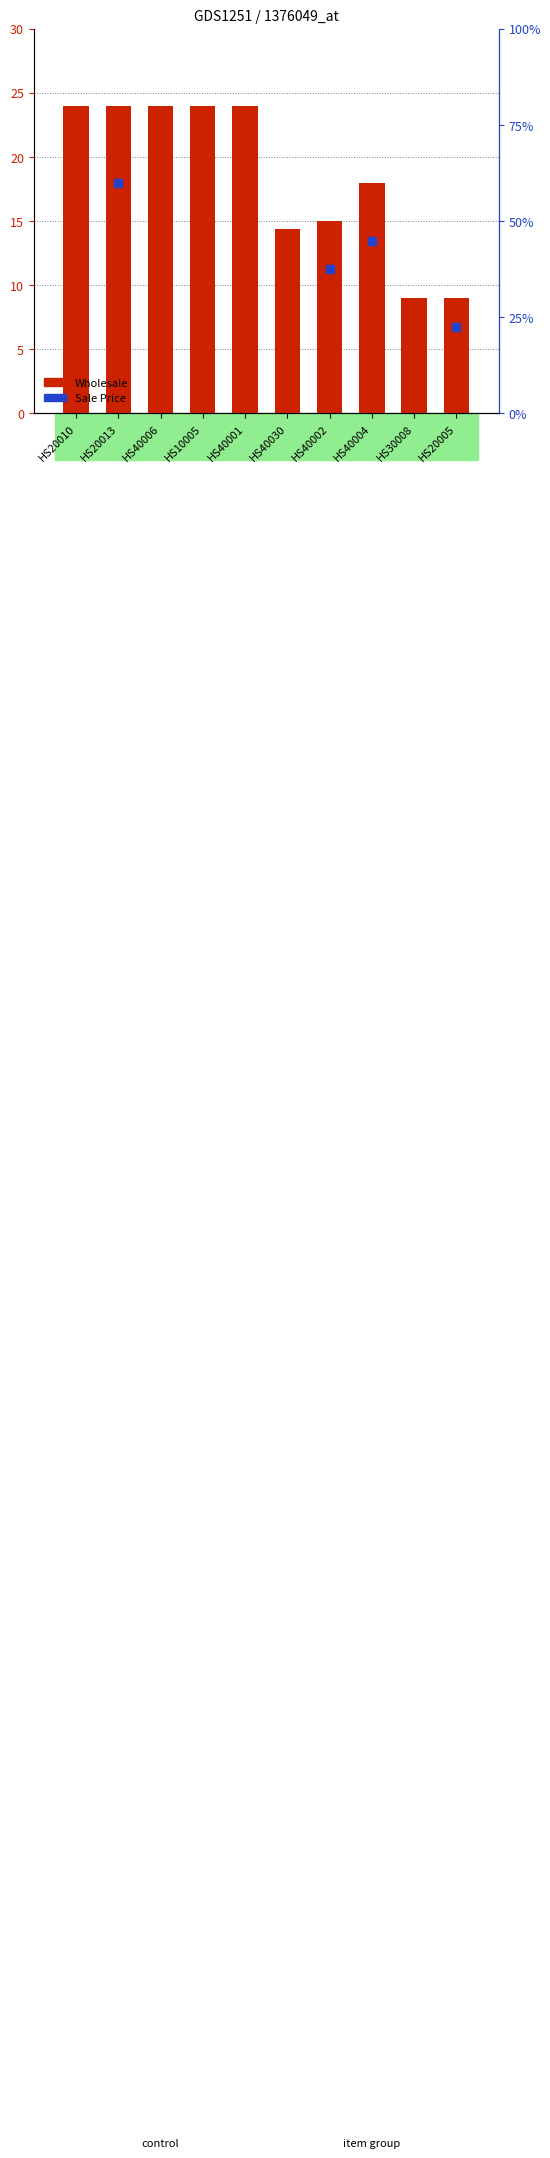

Which series has the largest Y range (max minus min)?

Wholesale